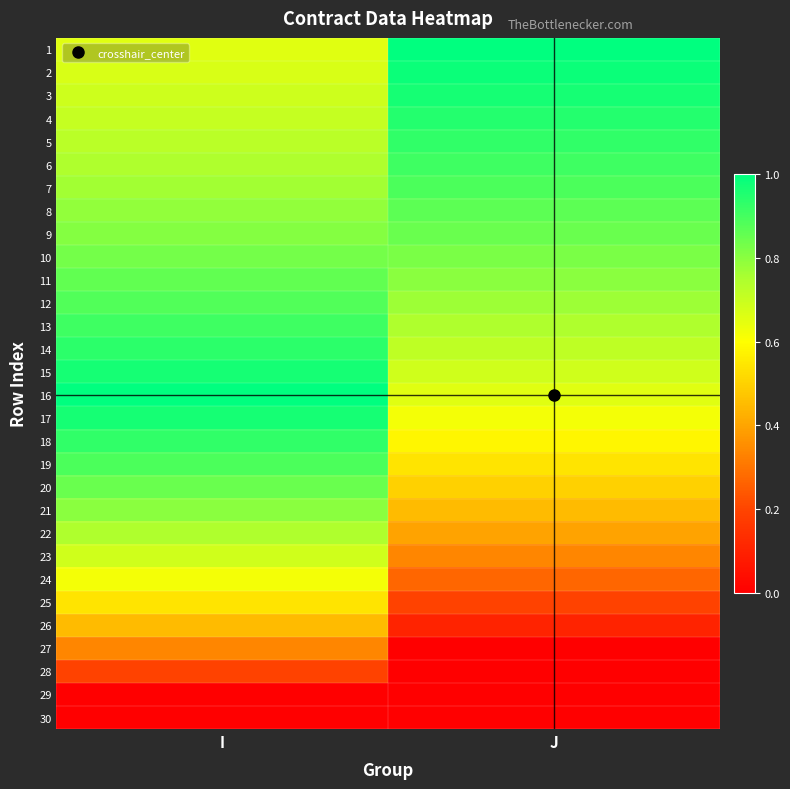

What is the total value across all series at I?

20.9